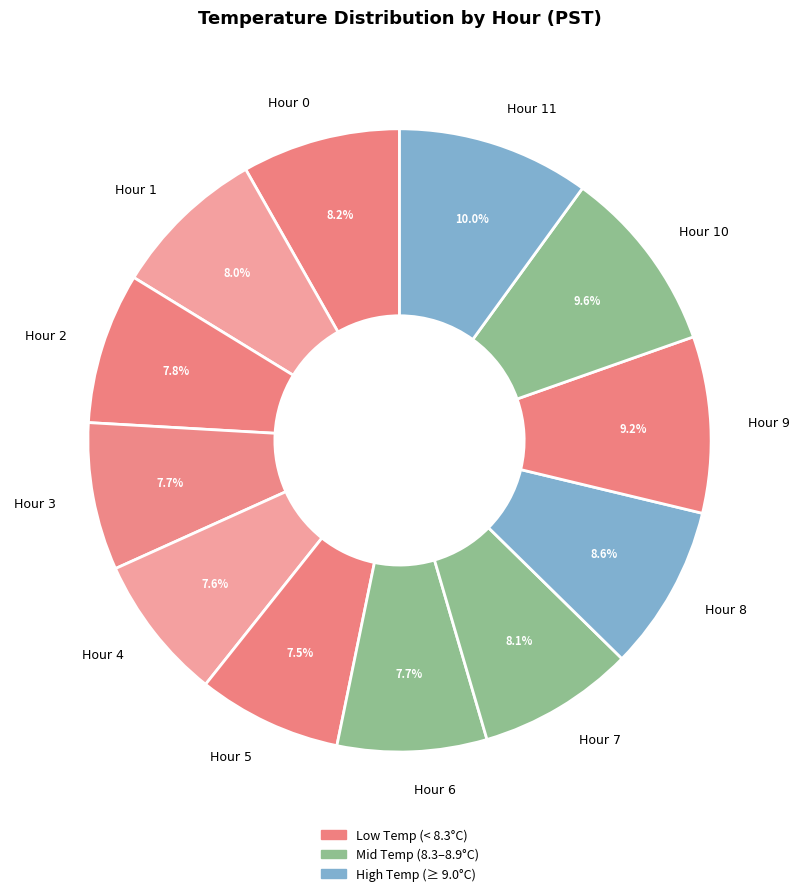

To the nearest percent, what is the combined percentage of Hour 7 and Hour 1?

16%